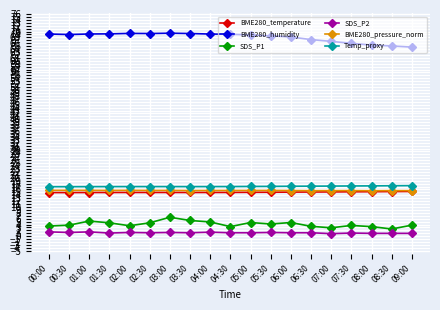

Is it true that BME280_humidity equals 18.2 at 04:00?

False